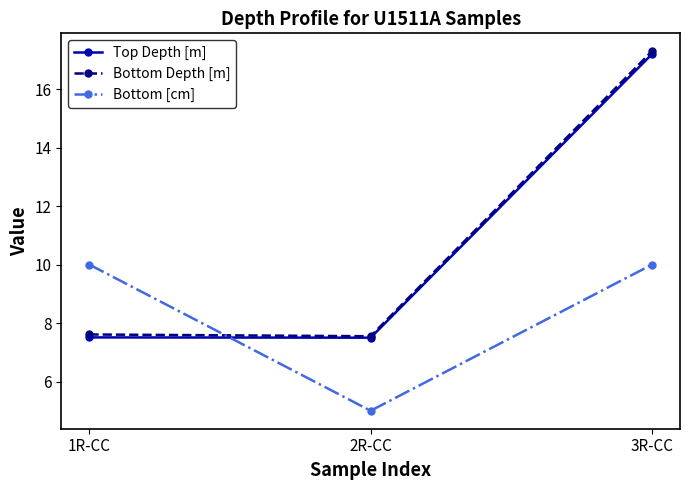

Which series has the largest range (max minus min)?

Bottom Depth [m]